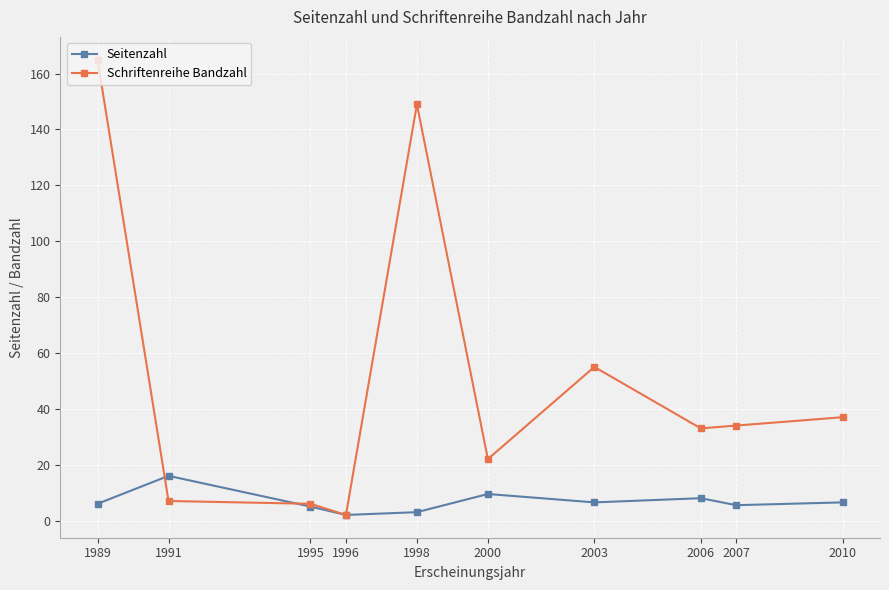

What is the highest value of the Seitenzahl series?

16.0